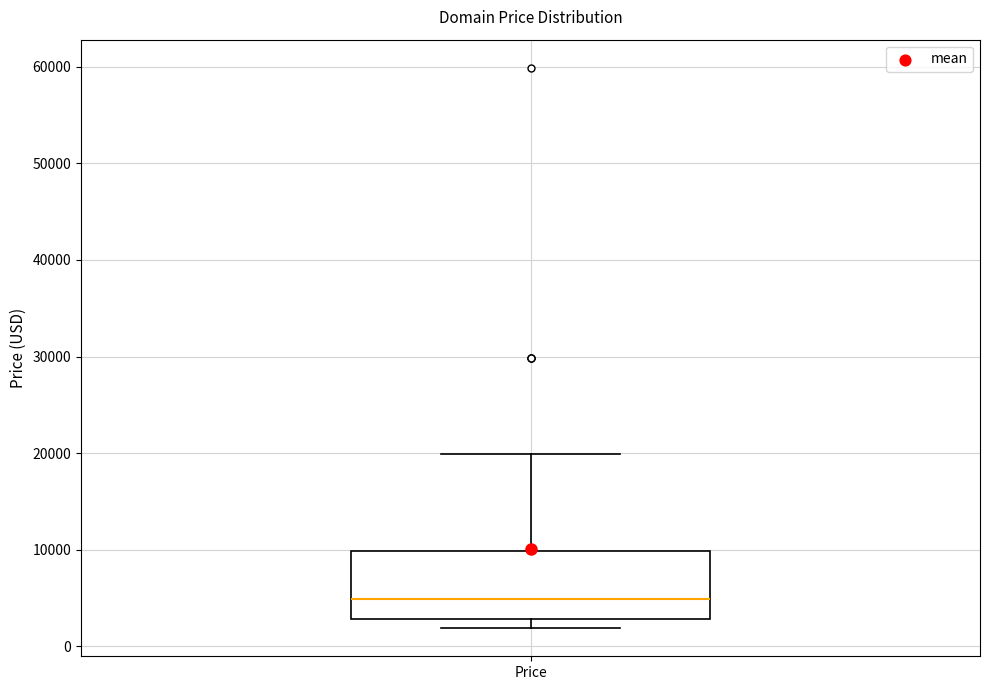

Read this box plot against the y-axis: the position of the median line, the range covered by the box, and the ends of both whiskers. The values are not printed on the chart, so give them approximately, as read against the axis.

median 5000, box 3000 to 10000, whiskers 2000 to 20000